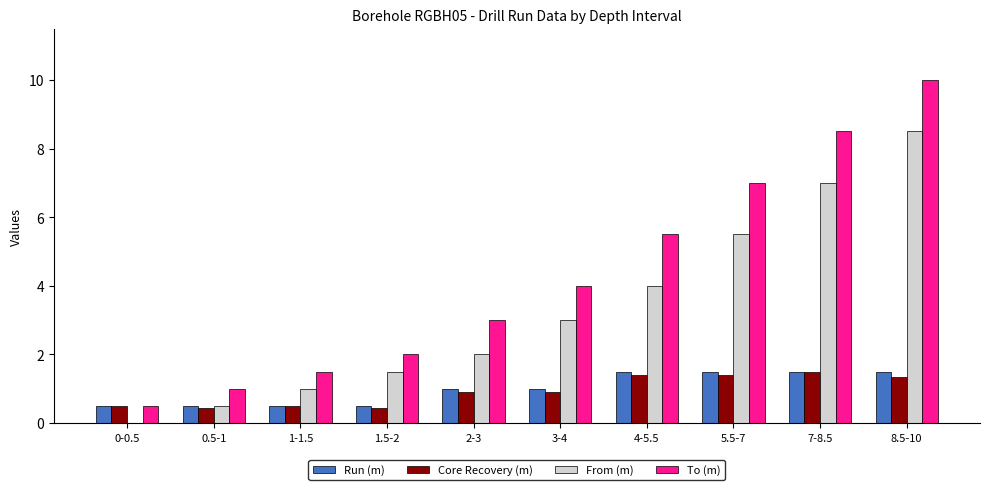

Reading left to right, extract all data points from this chart.

Run (m): 0-0.5=0.5	0.5-1=0.5	1-1.5=0.5	1.5-2=0.5	2-3=1.0	3-4=1.0	4-5.5=1.5	5.5-7=1.5	7-8.5=1.5	8.5-10=1.5
Core Recovery (m): 0-0.5=0.5	0.5-1=0.5	1-1.5=0.5	1.5-2=0.5	2-3=0.9	3-4=0.9	4-5.5=1.4	5.5-7=1.4	7-8.5=1.5	8.5-10=1.4
From (m): 0-0.5=0.0	0.5-1=0.5	1-1.5=1.0	1.5-2=1.5	2-3=2.0	3-4=3.0	4-5.5=4.0	5.5-7=5.5	7-8.5=7.0	8.5-10=8.5
To (m): 0-0.5=0.5	0.5-1=1.0	1-1.5=1.5	1.5-2=2.0	2-3=3.0	3-4=4.0	4-5.5=5.5	5.5-7=7.0	7-8.5=8.5	8.5-10=10.0